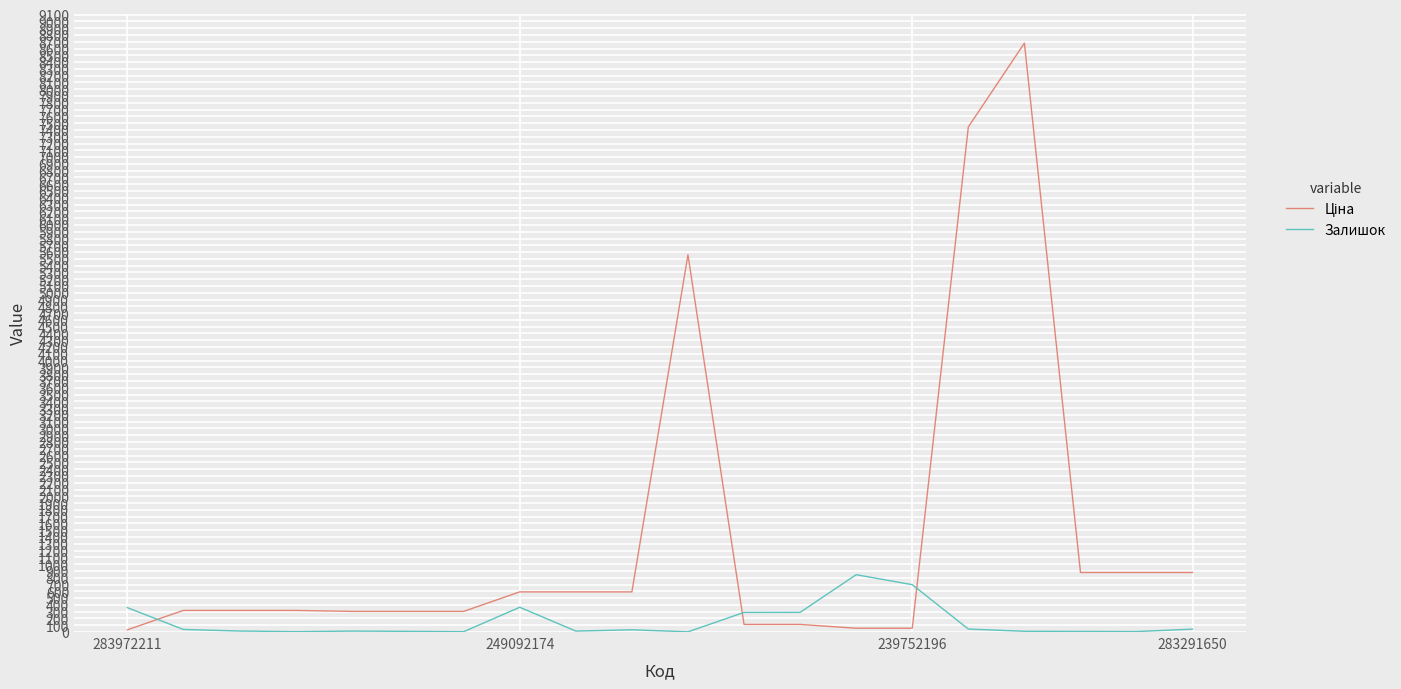

What is the greatest value displayed?

8679.5